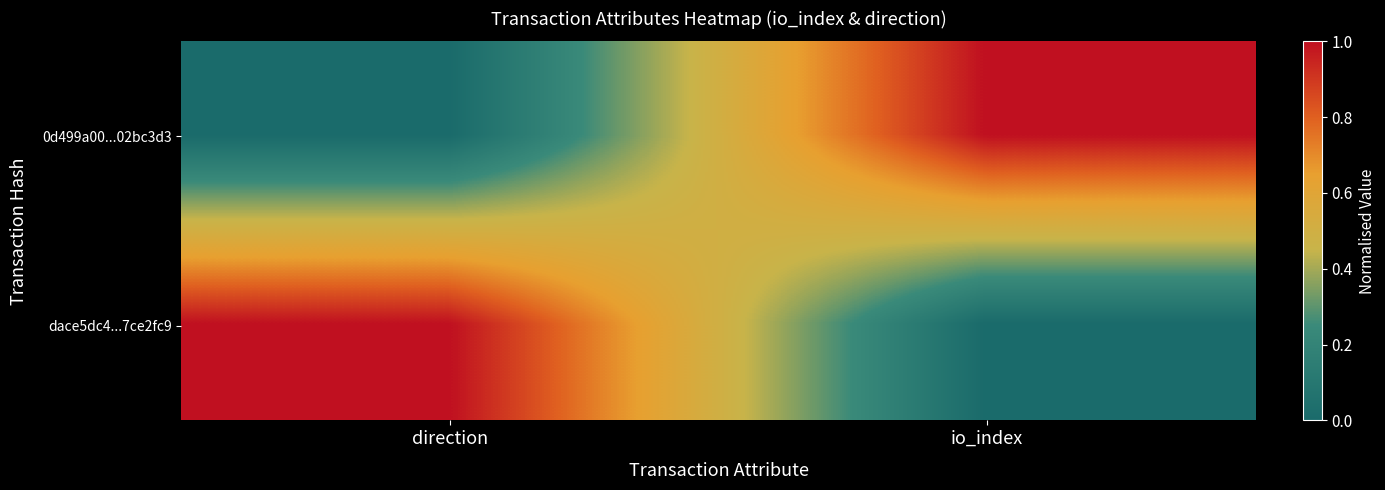

What is the difference between the highest and lowest values at direction?

1